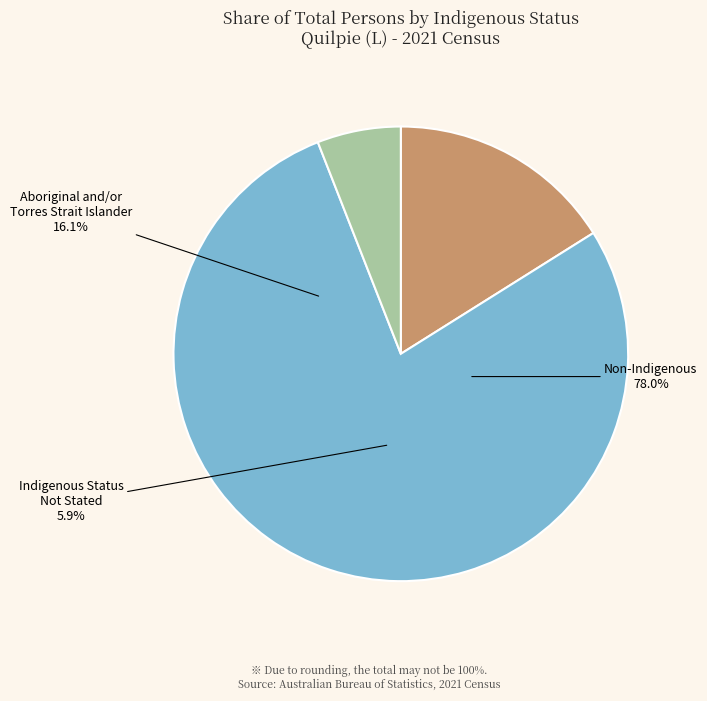

True or false: Non-Indigenous accounts for 78% of the total.

True